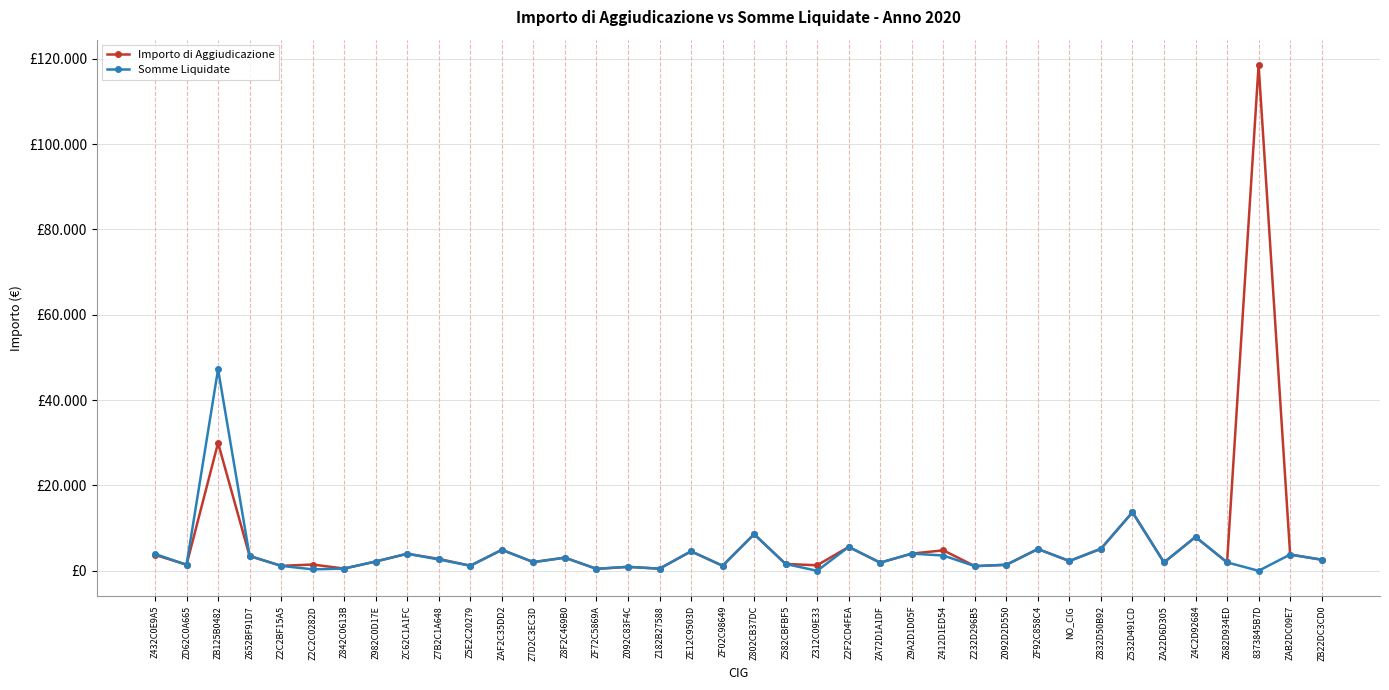

What is the label of the 31st point from the right?

Z982C0D17E